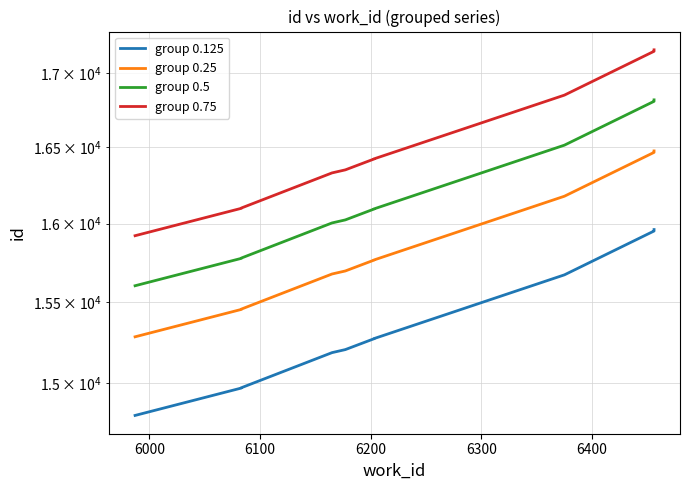

List the series in order of their overall mean, lowest first.

group 0.125, group 0.25, group 0.5, group 0.75